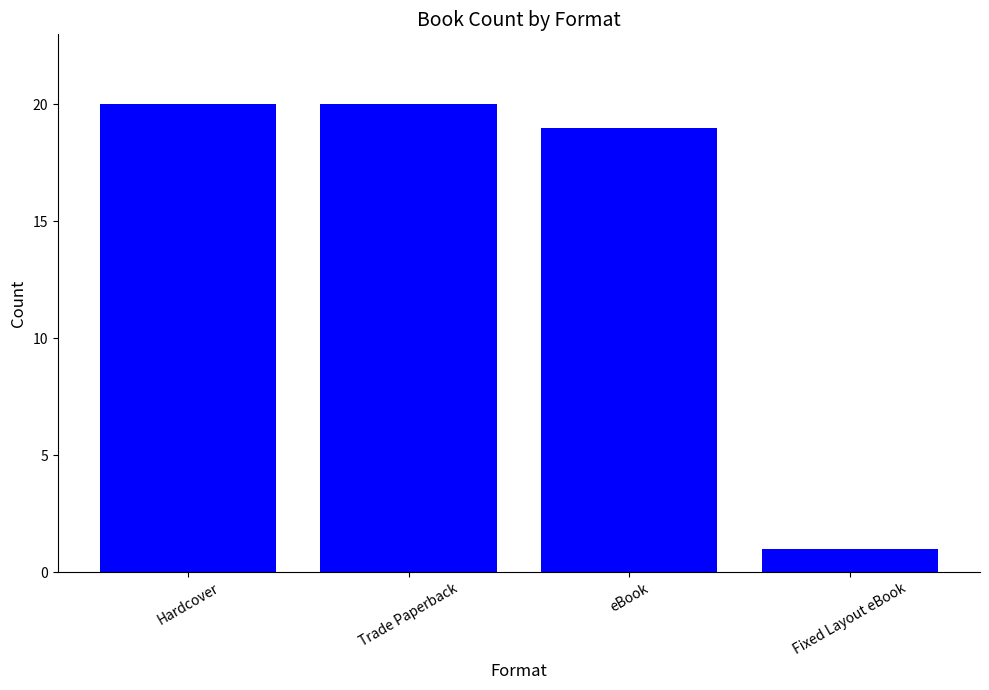

What is the change in value from Trade Paperback to Fixed Layout eBook?

-19